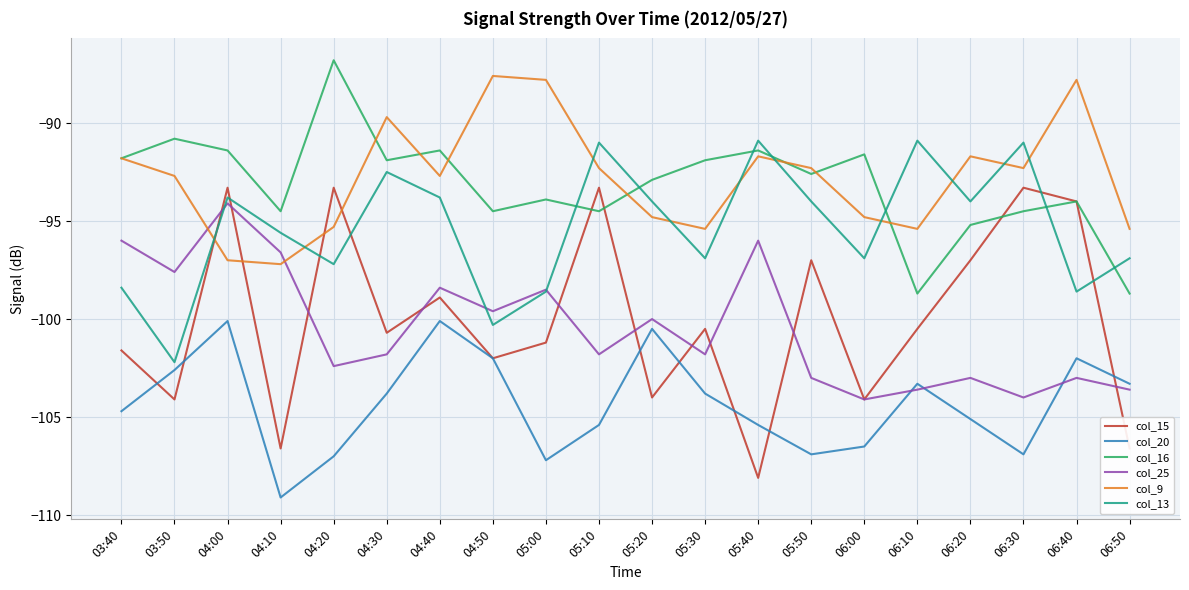

Which series ends up on top after the final intersection of col_20 and col_25?

col_20